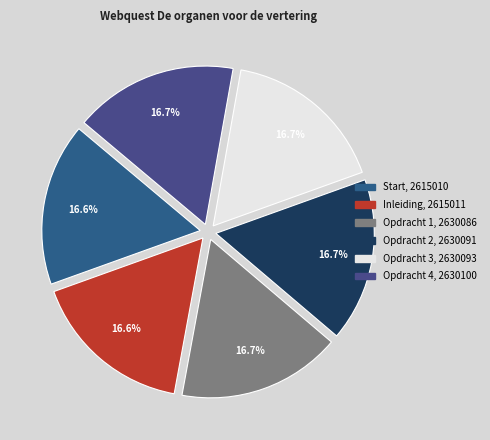

Is there a majority slice in this chart?

No